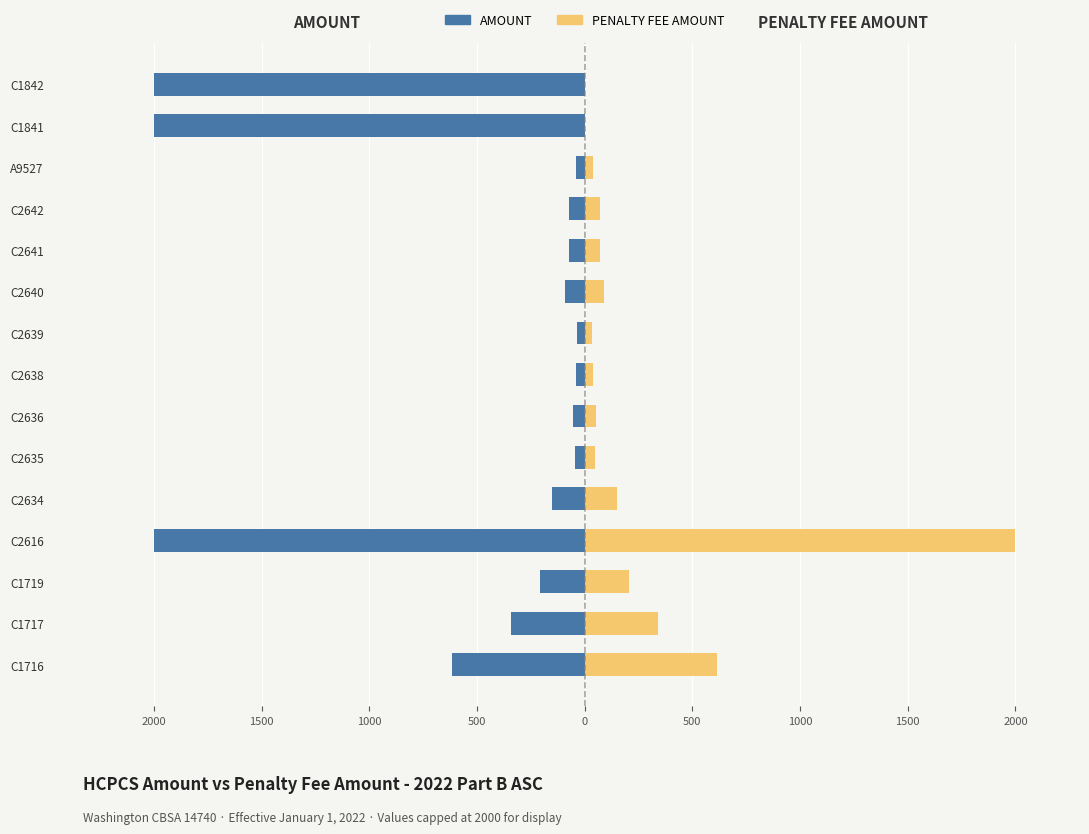

How many distinct data groups are displayed?

2